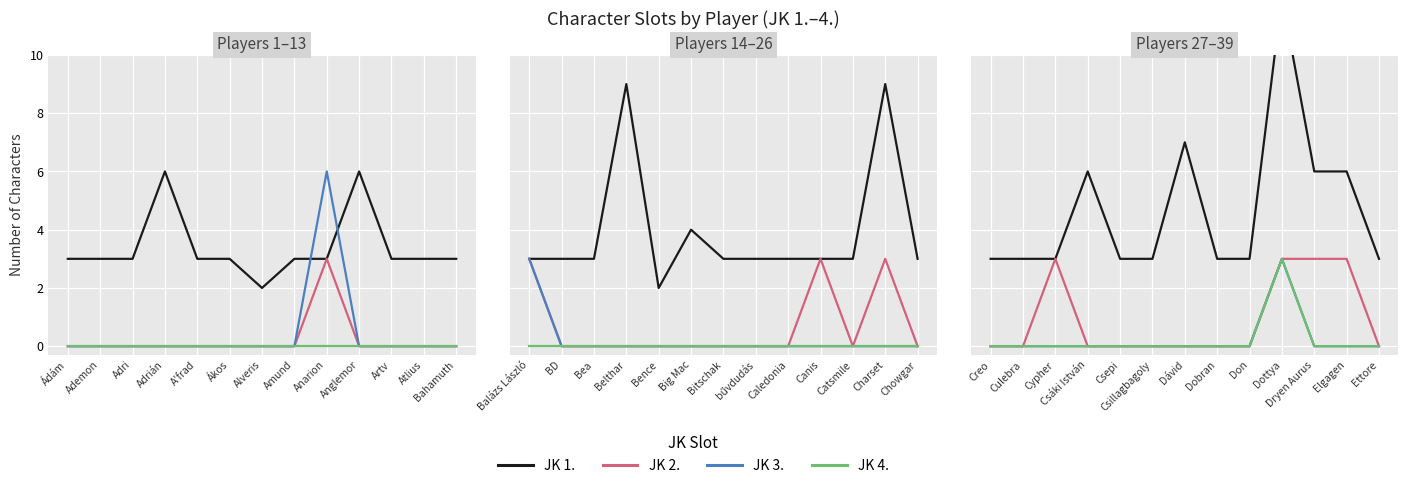

How many lines are shown in the chart?

4